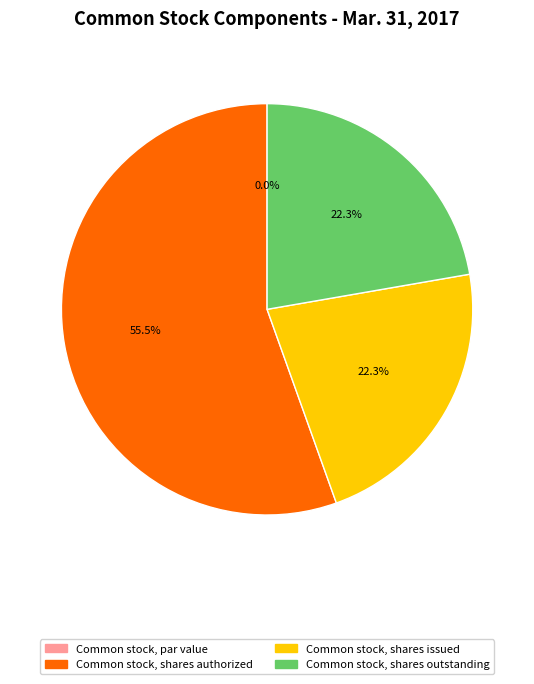

Is the sum of Common stock, par value and Common stock, shares issued greater than half?

No